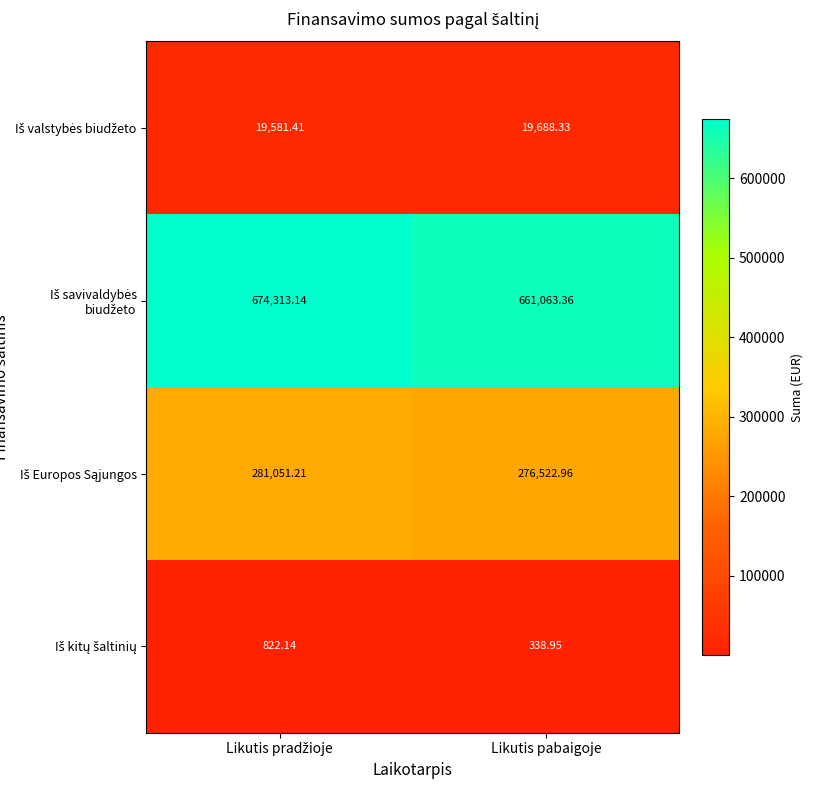

At how many categories does at least one series exceed 32384?

2